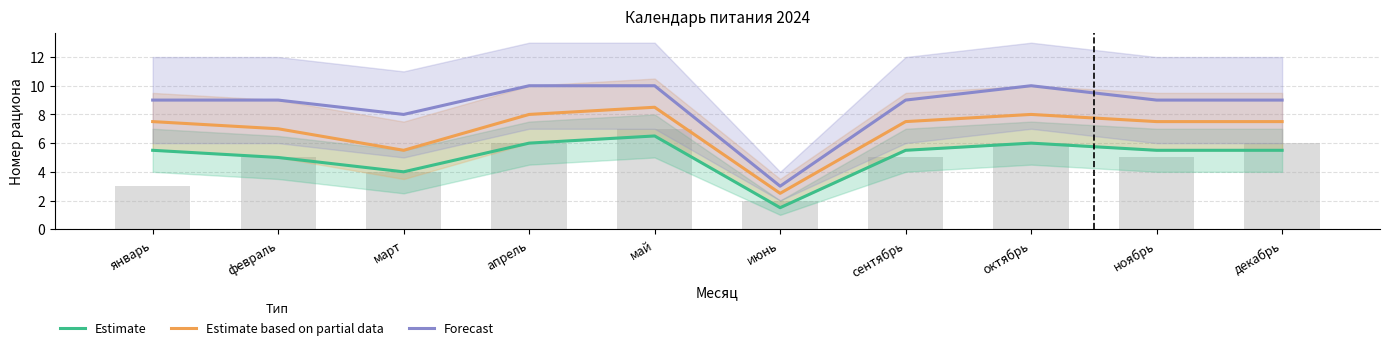

What position from the left is июнь?

6